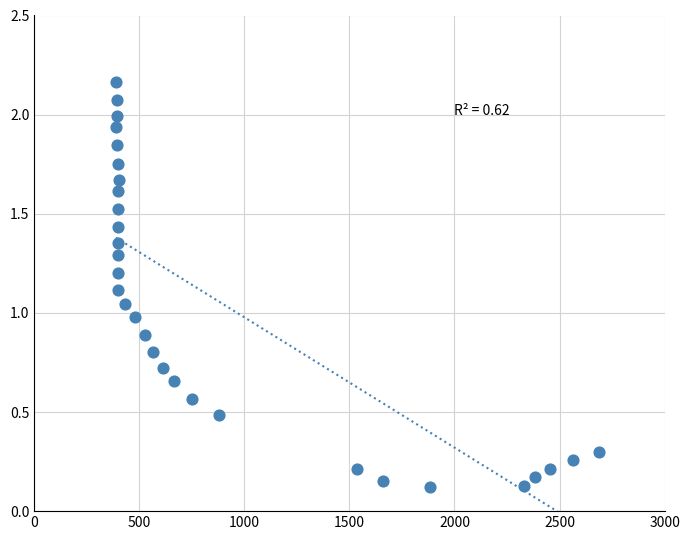

What is the range of Y values (max minus min)?

2.0